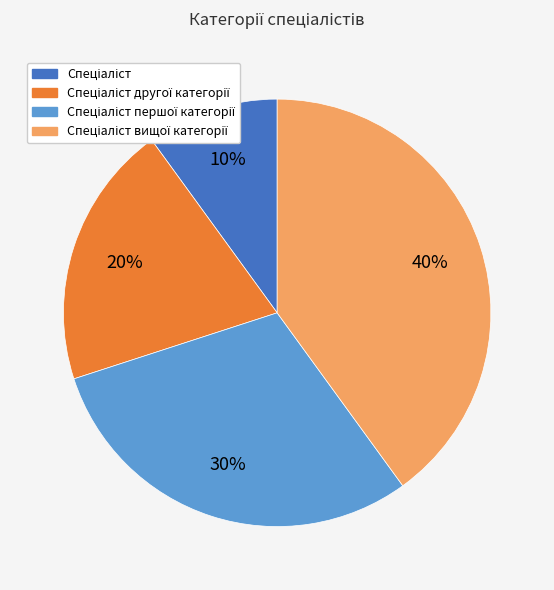

To the nearest percent, what is the average slice percentage?

25%